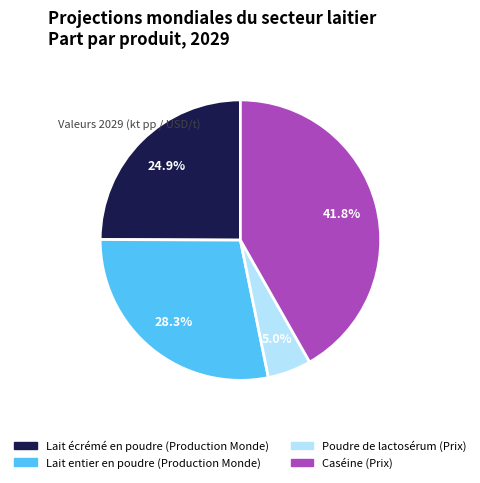

To the nearest percent, what is the difference between the Lait écrémé en poudre (Production Monde) and Poudre de lactosérum (Prix) slice percentages?

20%